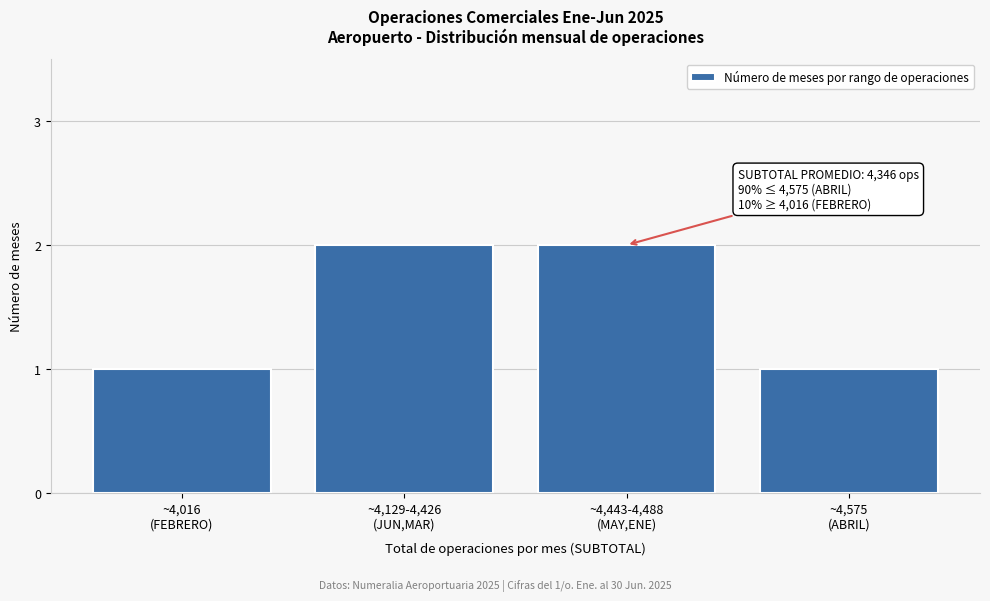

Reading left to right, transcribe all the data shown in this chart.

1	2	2	1